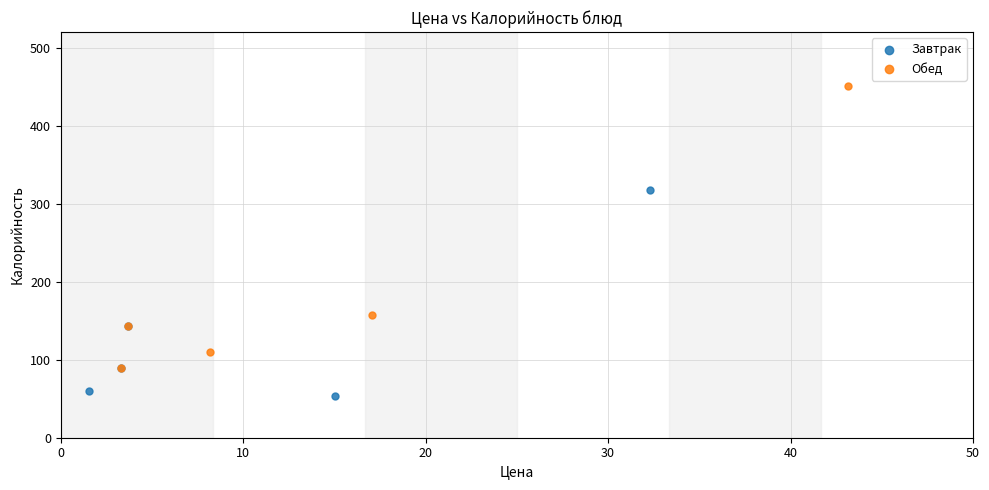

Which series has the largest Y range (max minus min)?

Обед